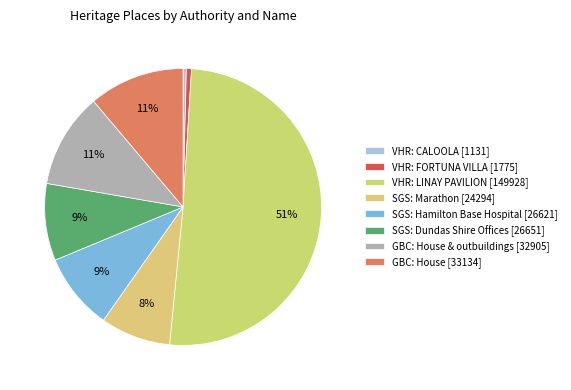

How many segments does this pie chart have?

8